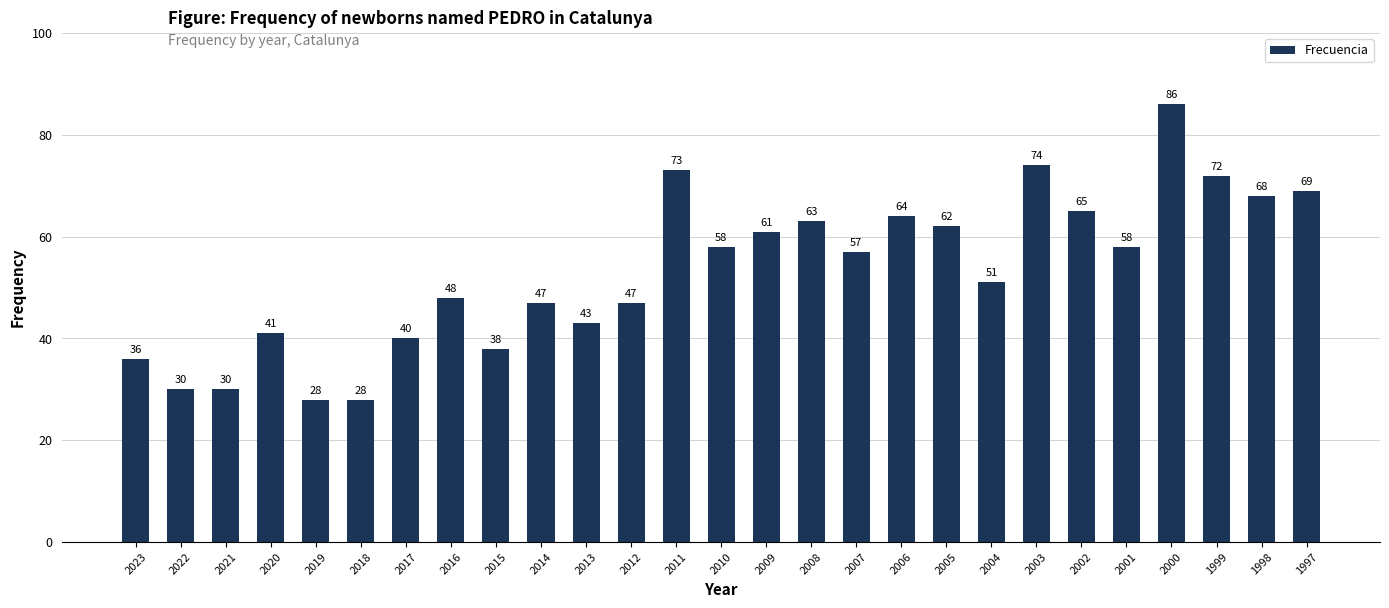

What is the average value?

53